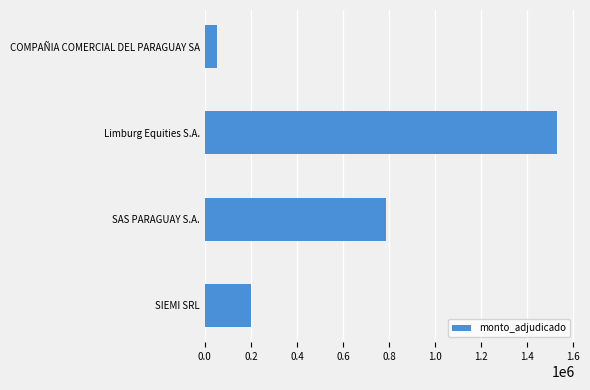

Reading top to bottom, transcribe all the data shown in this chart.

COMPAÑIA COMERCIAL DEL PARAGUAY SA=54000	Limburg Equities S.A.=1529204	SAS PARAGUAY S.A.=787600	SIEMI SRL=200079